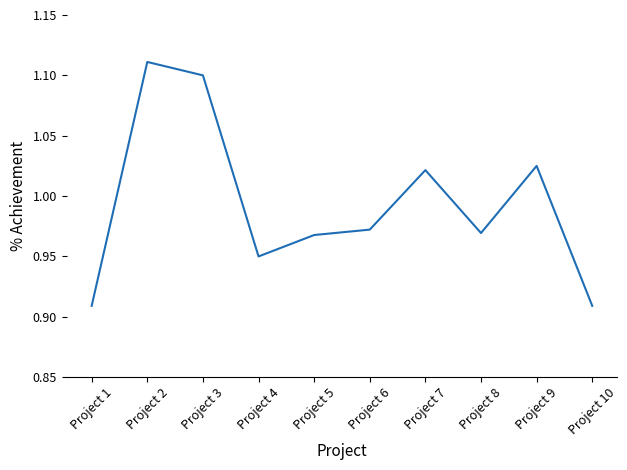

Count the number of data series in this chart.

1